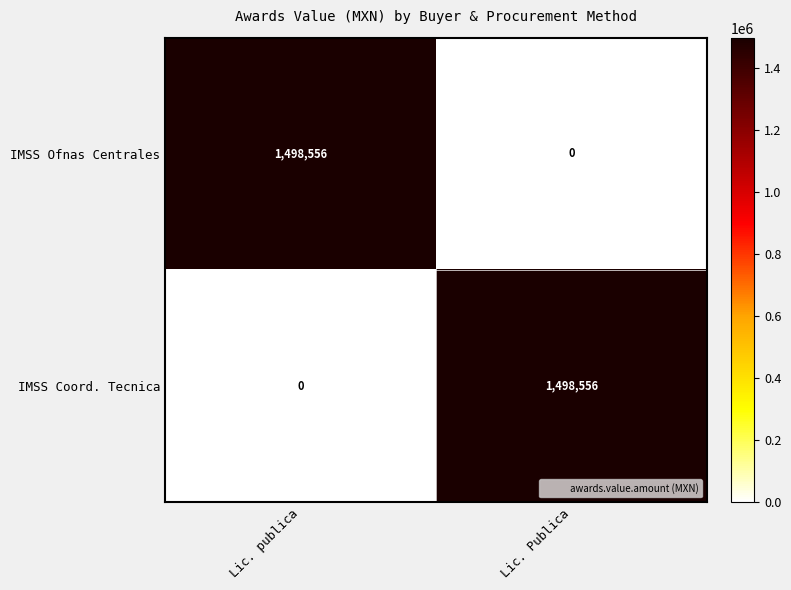

Count the number of categories in the chart.

2